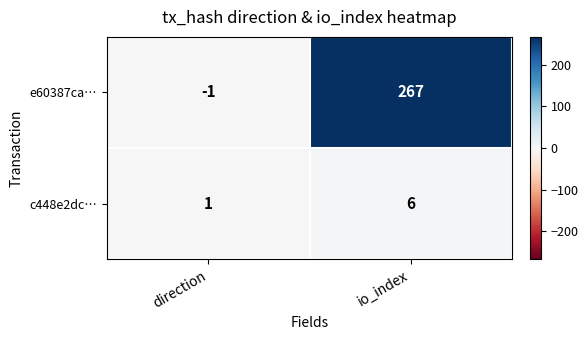

Reading left to right, transcribe all the data shown in this chart.

e60387ca…: -1	267
c448e2dc…: 1	6